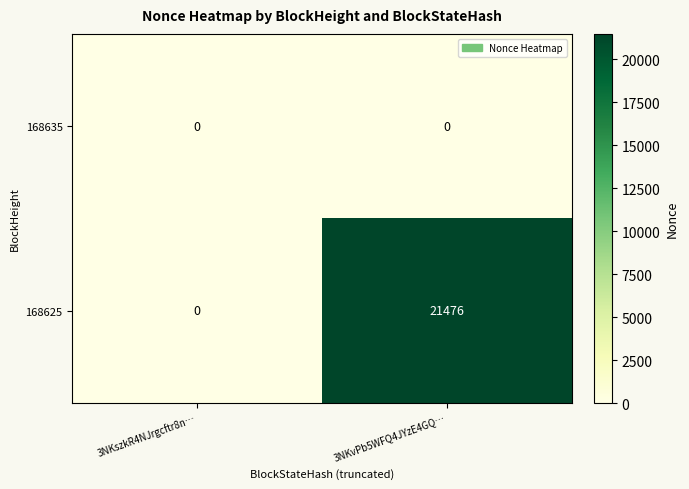

At which category is the sum across all series the highest?

3NKvPb5WFQ4JYzE4GQ…